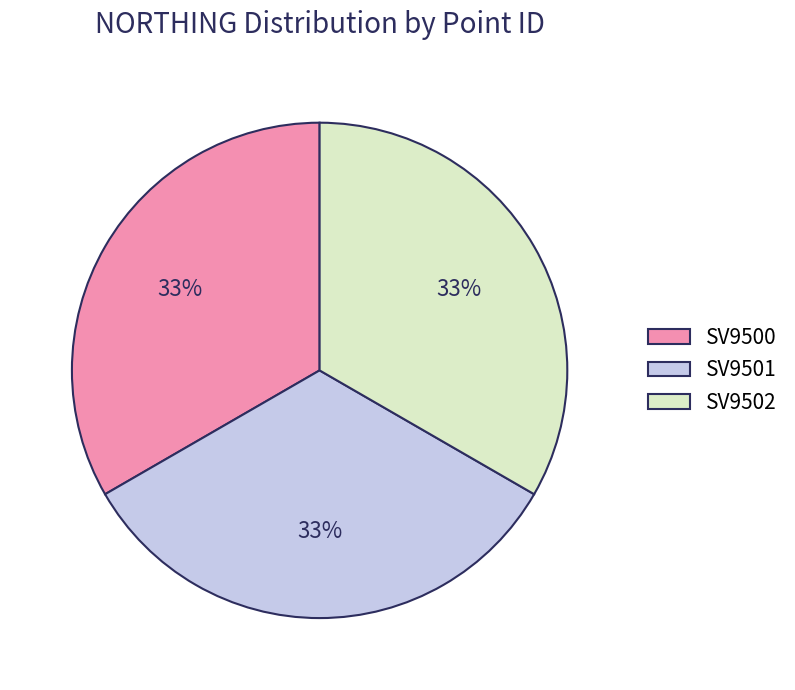

To the nearest percent, what is the combined percentage of SV9502 and SV9500?

67%